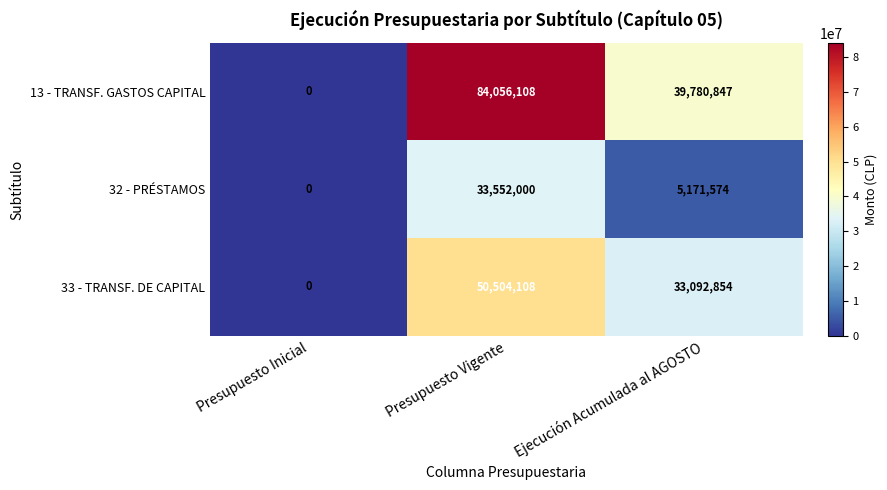

What is the total value across all series at Ejecución Acumulada al AGOSTO?

78045275